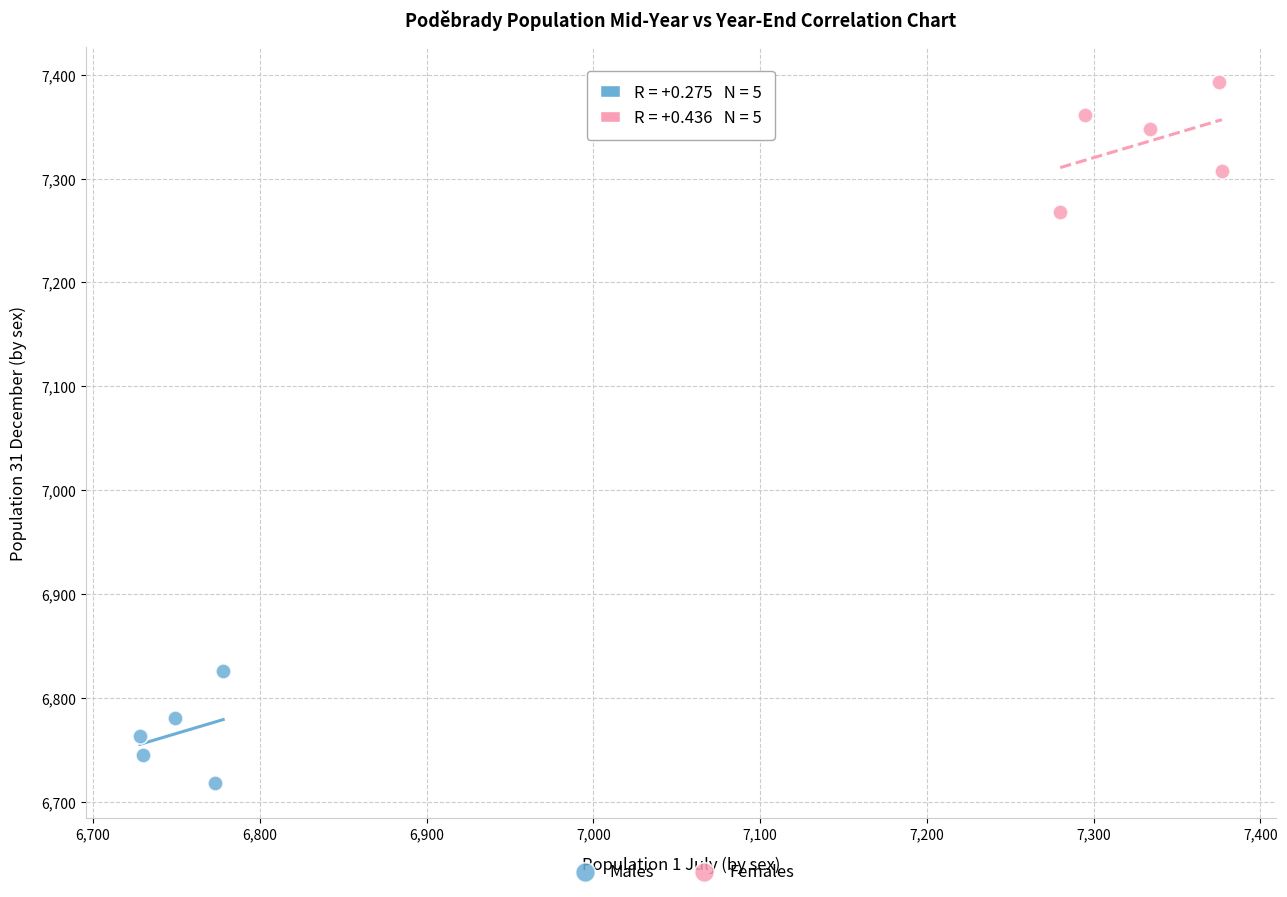

Which series reaches the minimum Y coordinate?

Males